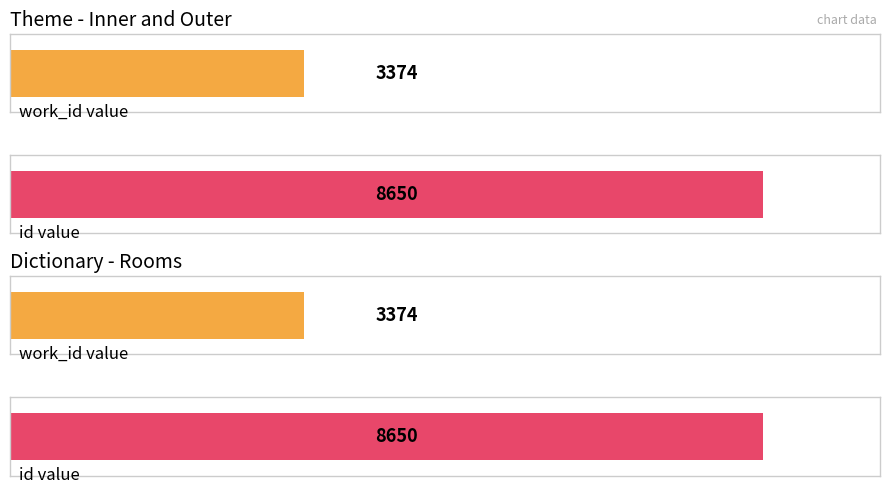

What are all the series names shown in the legend?

work_id, id